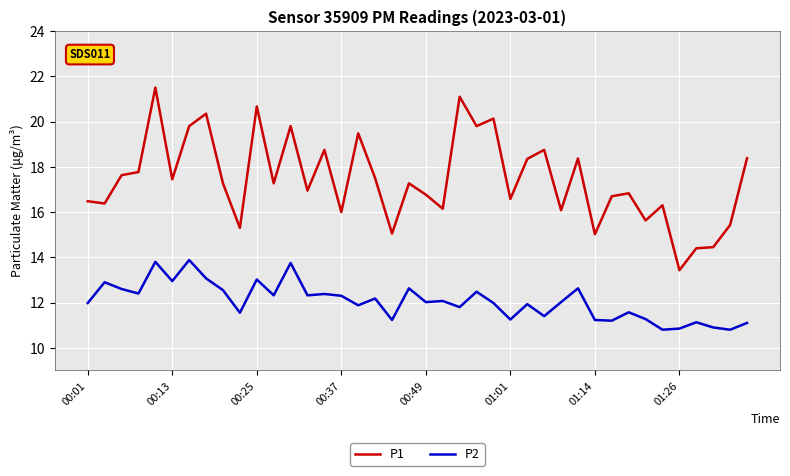

What is the maximum value shown in the chart?

21.5